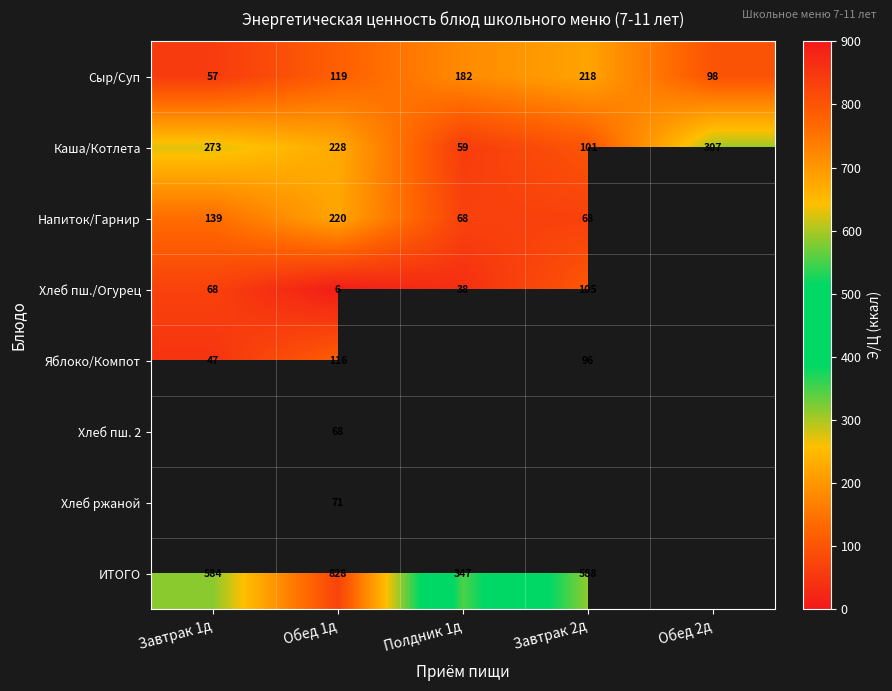

At Обед 1д, list the series in order from smallest to largest.

Хлеб пш./Огурец, Хлеб пш. 2, Хлеб ржаной, Яблоко/Компот, Сыр/Суп, Напиток/Гарнир, Каша/Котлета, ИТОГО